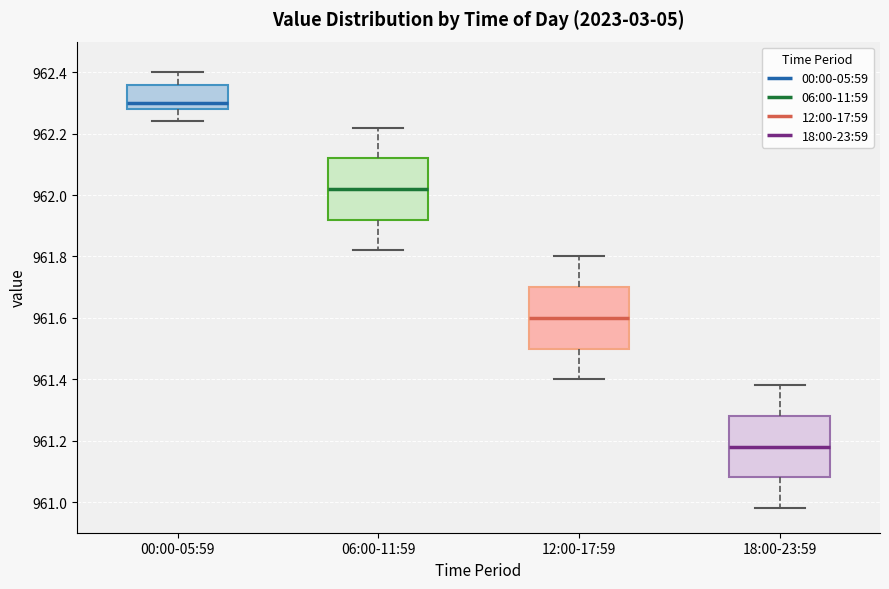

Reading left to right, read every box against the y-axis: the position of its median line, the range the box covers, and the ends of its whiskers. The values are not printed on the chart, so give them approximately, as read against the axis.

00:00-05:59: median 962.30, box 962.28 to 962.36, whiskers 962.24 to 962.40
06:00-11:59: median 962.02, box 961.92 to 962.12, whiskers 961.82 to 962.22
12:00-17:59: median 961.60, box 961.50 to 961.70, whiskers 961.40 to 961.80
18:00-23:59: median 961.18, box 961.08 to 961.28, whiskers 960.98 to 961.38